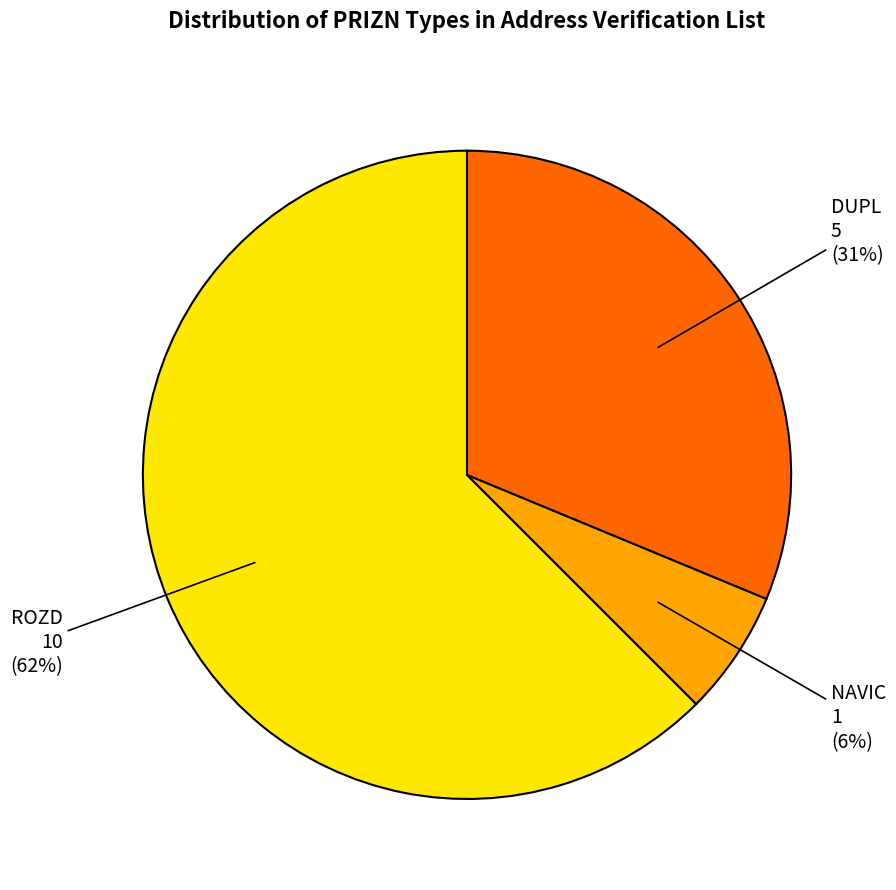

Does any single category account for the majority?

Yes